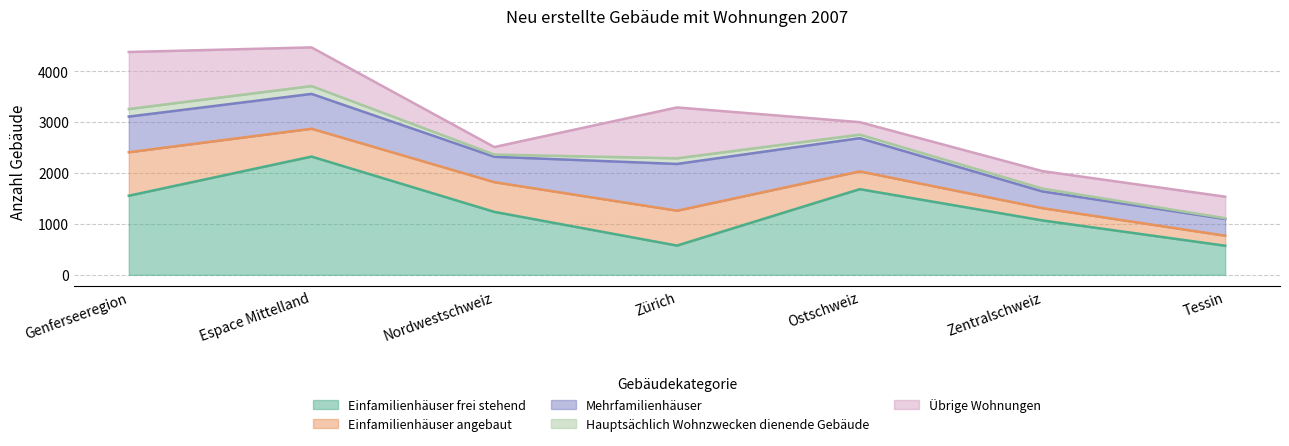

True or false: Hauptsächlich Wohnzwecken dienende Gebäude and Mehrfamilienhäuser cross at least once.

False